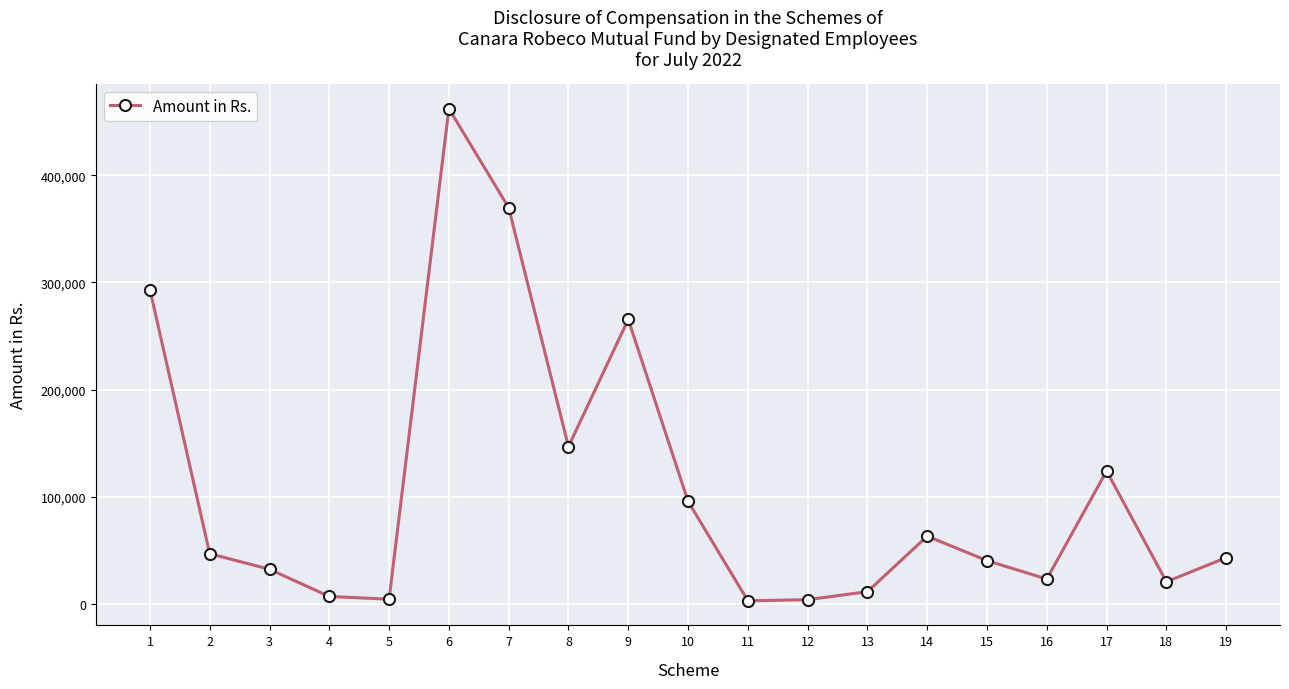

Does the chart have visible grid lines?

Yes